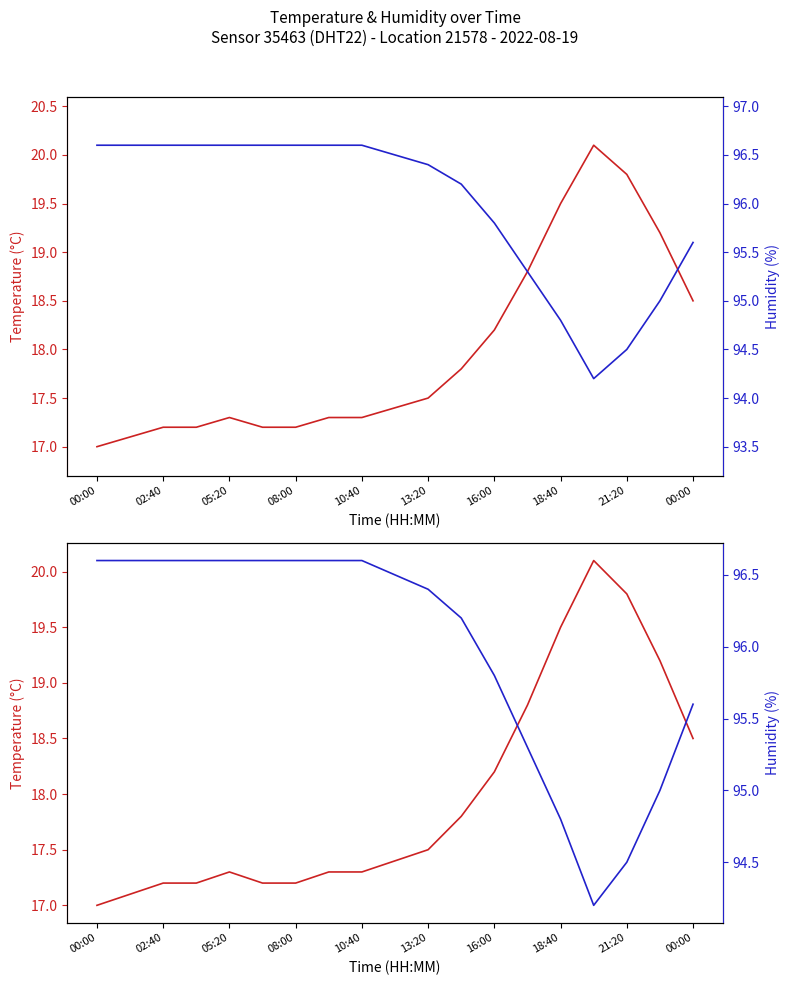

The value of temperature at 13:20 is 9.7. True or false?

False